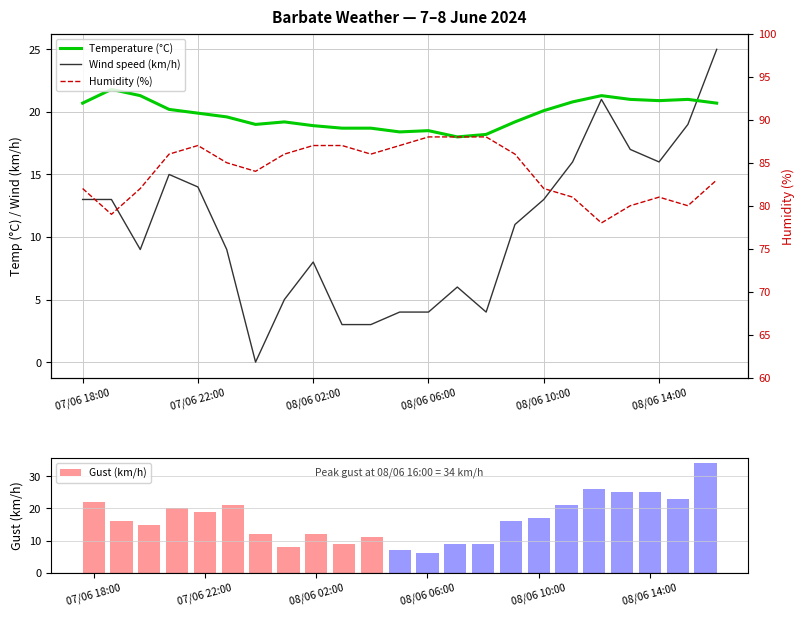

What is the lowest value of the Gust (km/h) series?

6